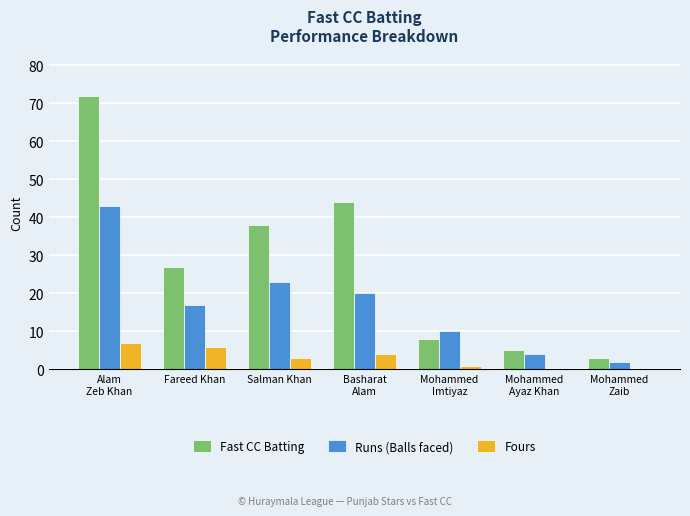

The Fours series shows 0 at Mohammed
Ayaz Khan. True or false?

True